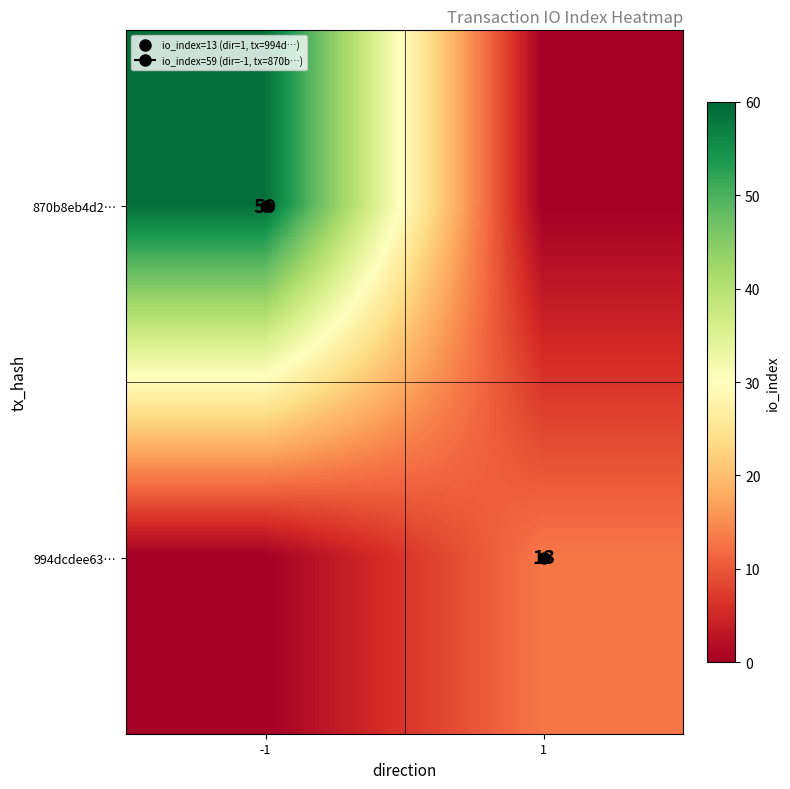

Where is 870b8eb4d2… nearest to the value 29?

1